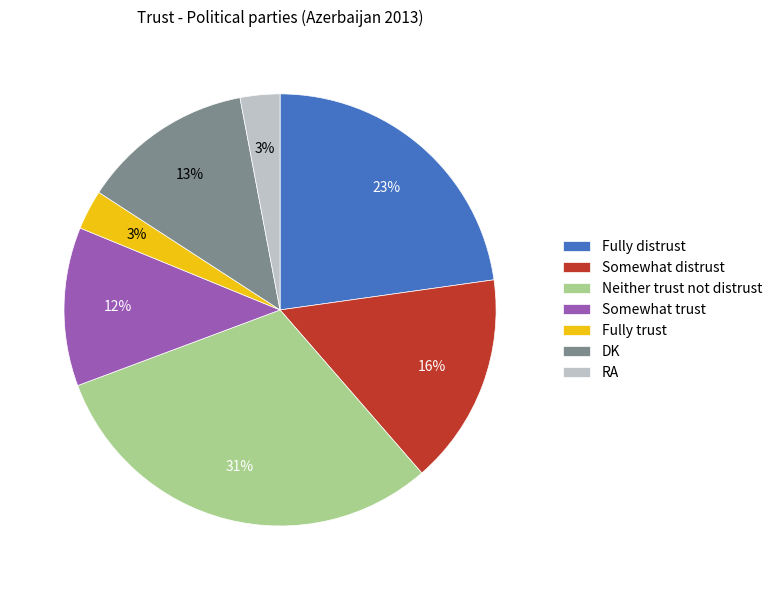

To the nearest percent, what percentage of the pie is Fully trust?

3%